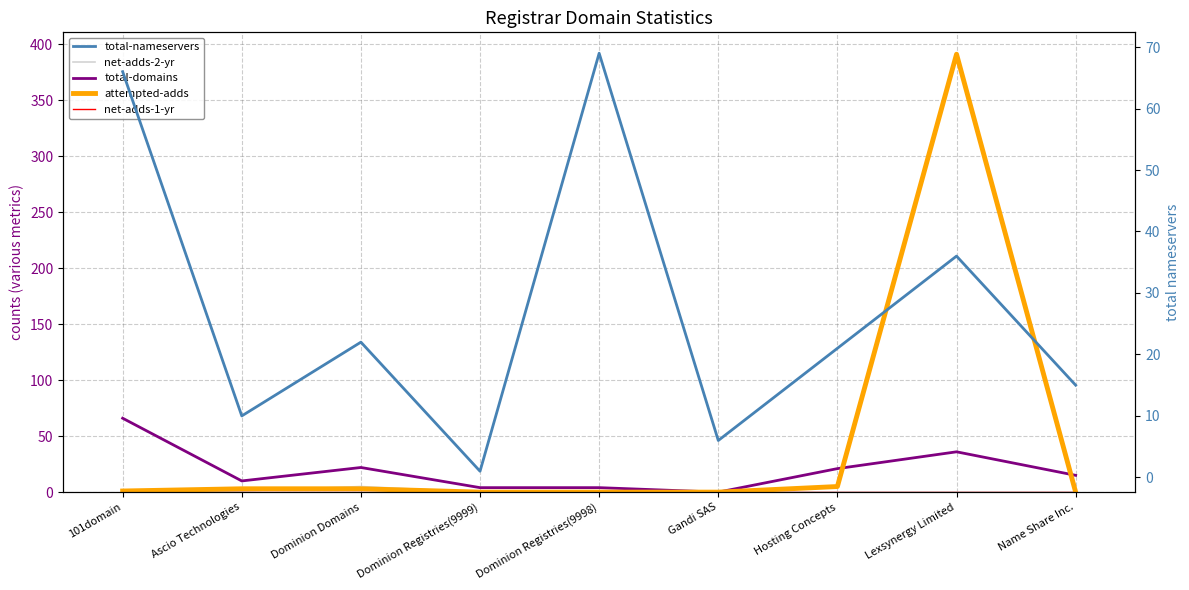

Reading left to right, extract all data points from this chart.

net-adds-2-yr: 101domain=1	Ascio Technologies=1	Dominion Domains=5	Dominion Registries(9999)=0	Dominion Registries(9998)=0	Gandi SAS=0	Hosting Concepts=0	Lexsynergy Limited=0	Name Share Inc.=0
net-adds-1-yr: 101domain=0	Ascio Technologies=0	Dominion Domains=0	Dominion Registries(9999)=0	Dominion Registries(9998)=0	Gandi SAS=0	Hosting Concepts=0	Lexsynergy Limited=0	Name Share Inc.=0
total-domains: 101domain=66	Ascio Technologies=10	Dominion Domains=22	Dominion Registries(9999)=4	Dominion Registries(9998)=4	Gandi SAS=0	Hosting Concepts=21	Lexsynergy Limited=36	Name Share Inc.=15
attempted-adds: 101domain=1	Ascio Technologies=3	Dominion Domains=3	Dominion Registries(9999)=0	Dominion Registries(9998)=0	Gandi SAS=0	Hosting Concepts=5	Lexsynergy Limited=391	Name Share Inc.=0
total-nameservers: 101domain=66	Ascio Technologies=10	Dominion Domains=22	Dominion Registries(9999)=1	Dominion Registries(9998)=69	Gandi SAS=6	Hosting Concepts=21	Lexsynergy Limited=36	Name Share Inc.=15